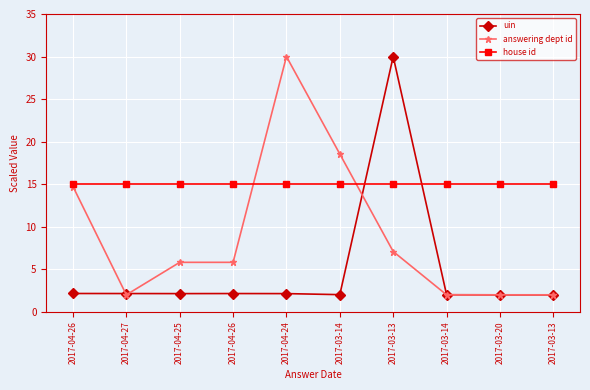

Rank the series by their maximum value, from highest to lowest.

uin, answering dept id, house id